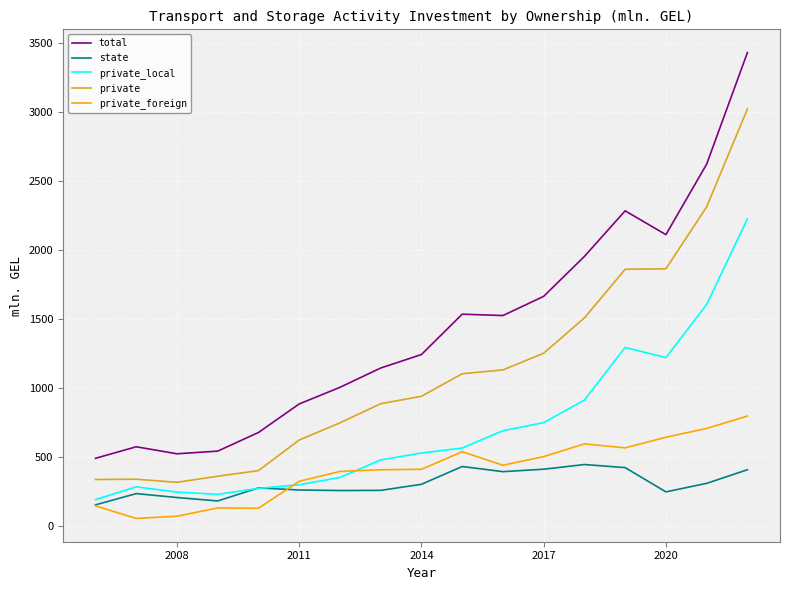

Which series has the largest total across all categories?

total